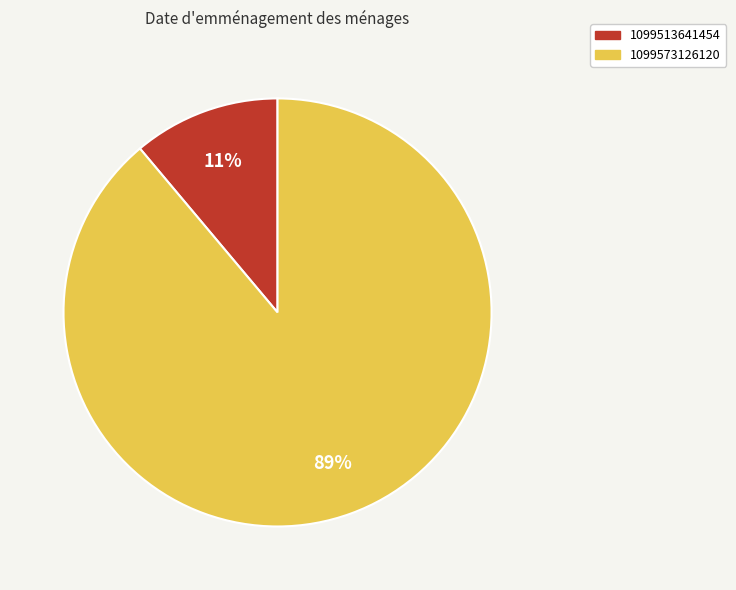

Does 1099513641454 account for over 50% of the chart?

No